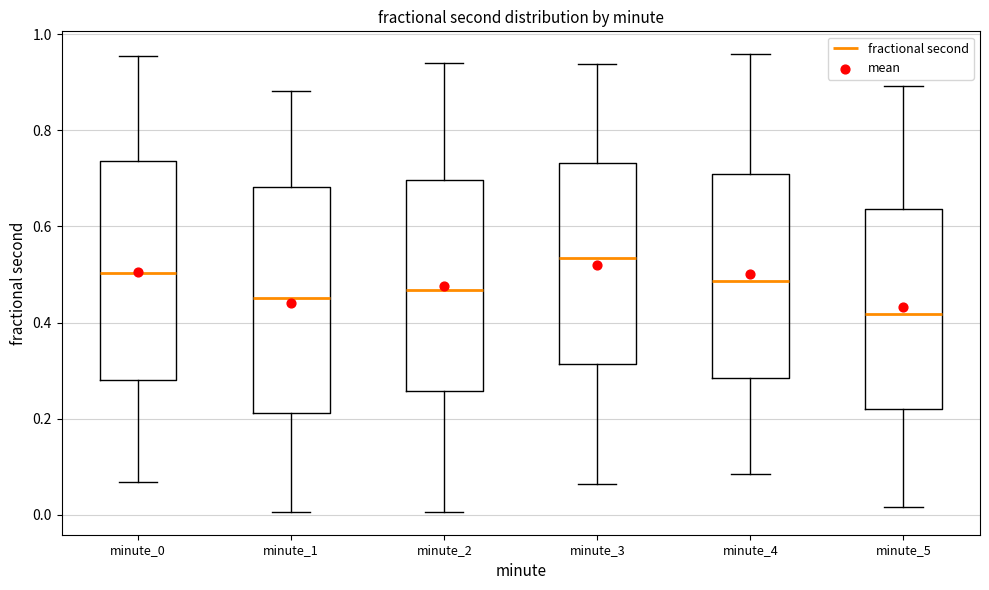

Which box's median line is the highest?

minute_3